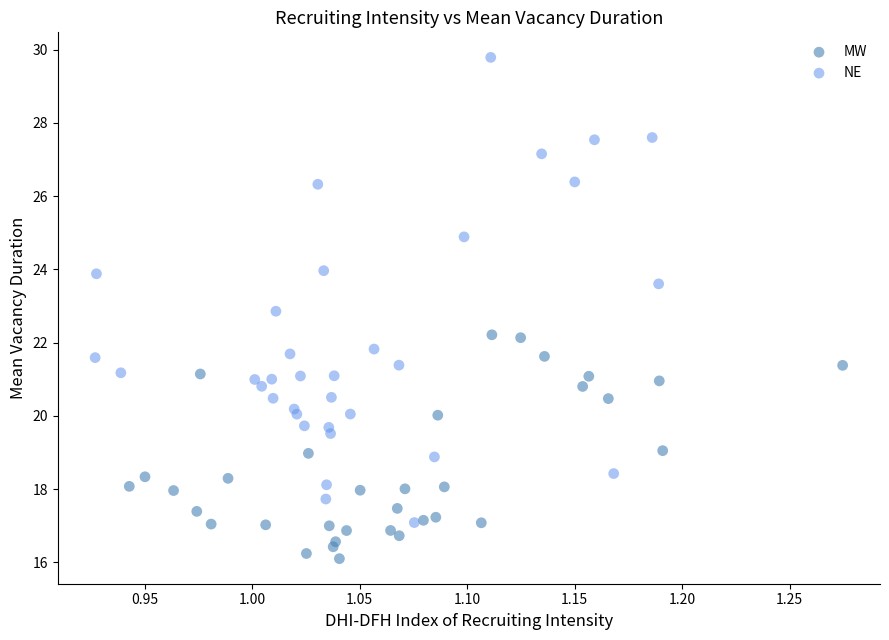

Which series reaches the maximum Y coordinate?

NE